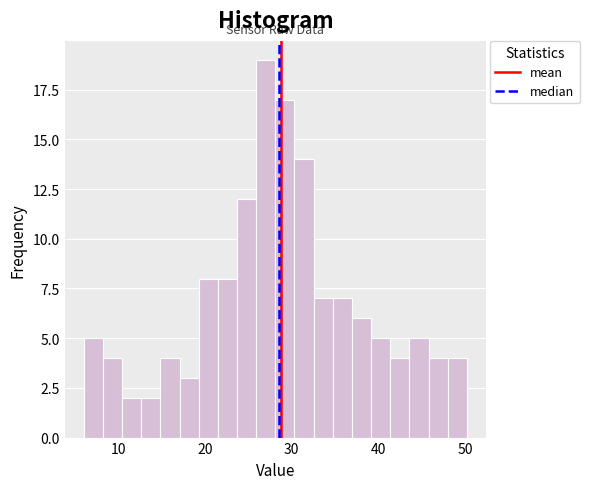

Around what value on the x-axis is the tallest bar? Give the approximate position of its centre, as read against the axis.

27